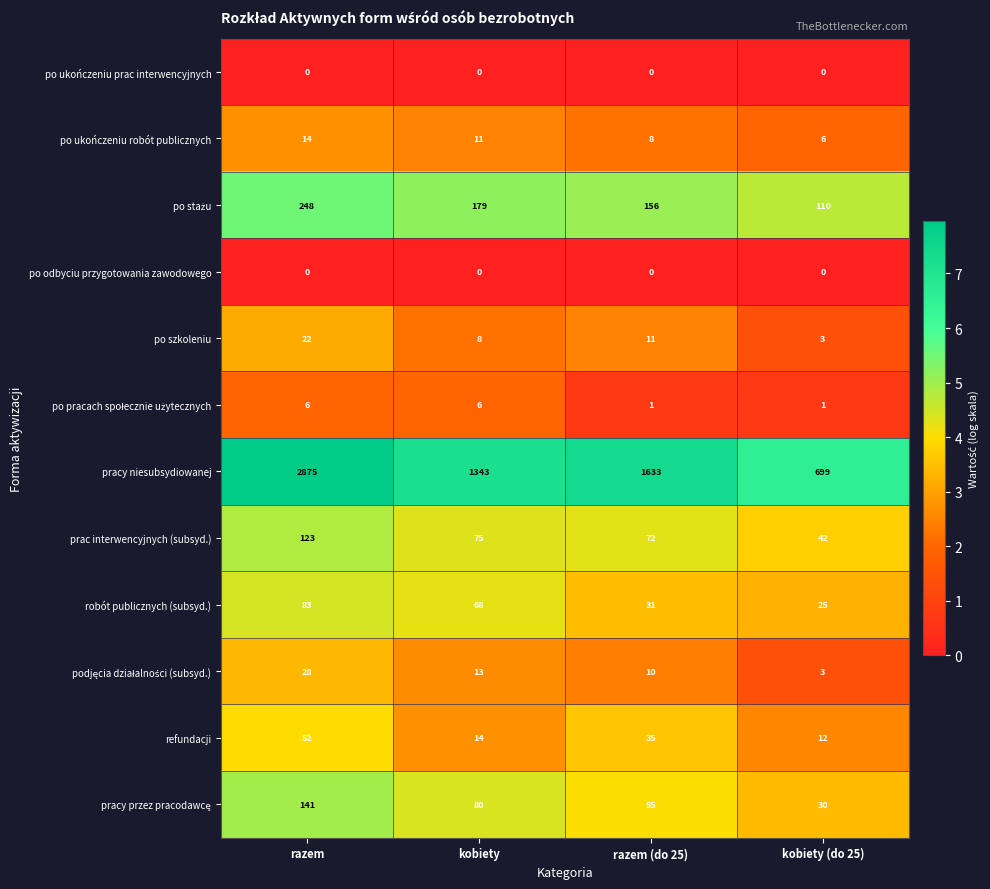

At which category is the sum across all series the highest?

razem